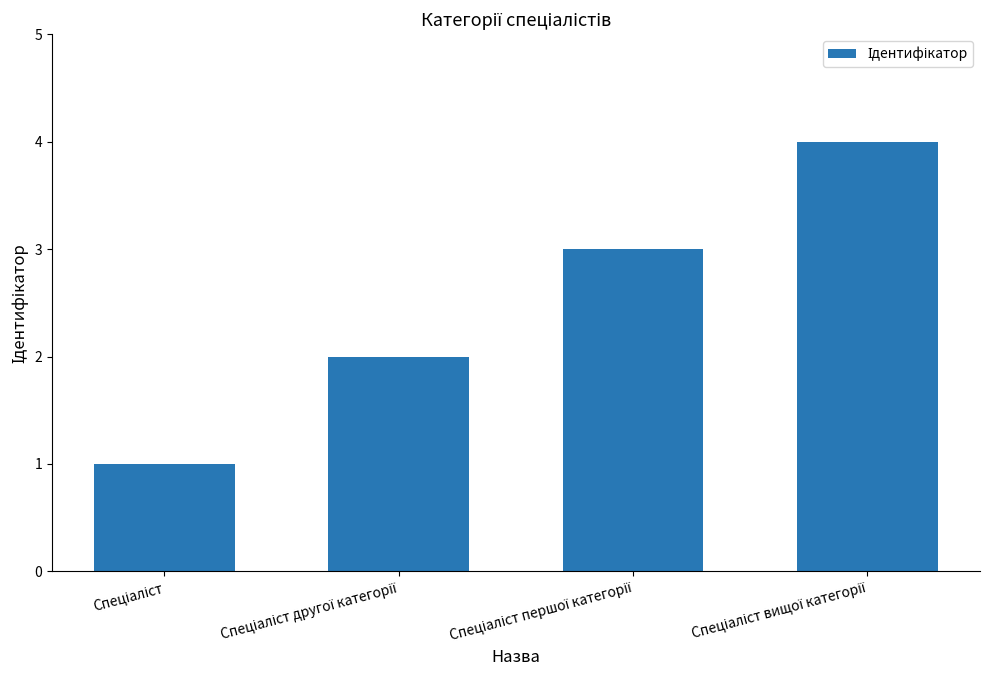

What is the sum of all values?

10